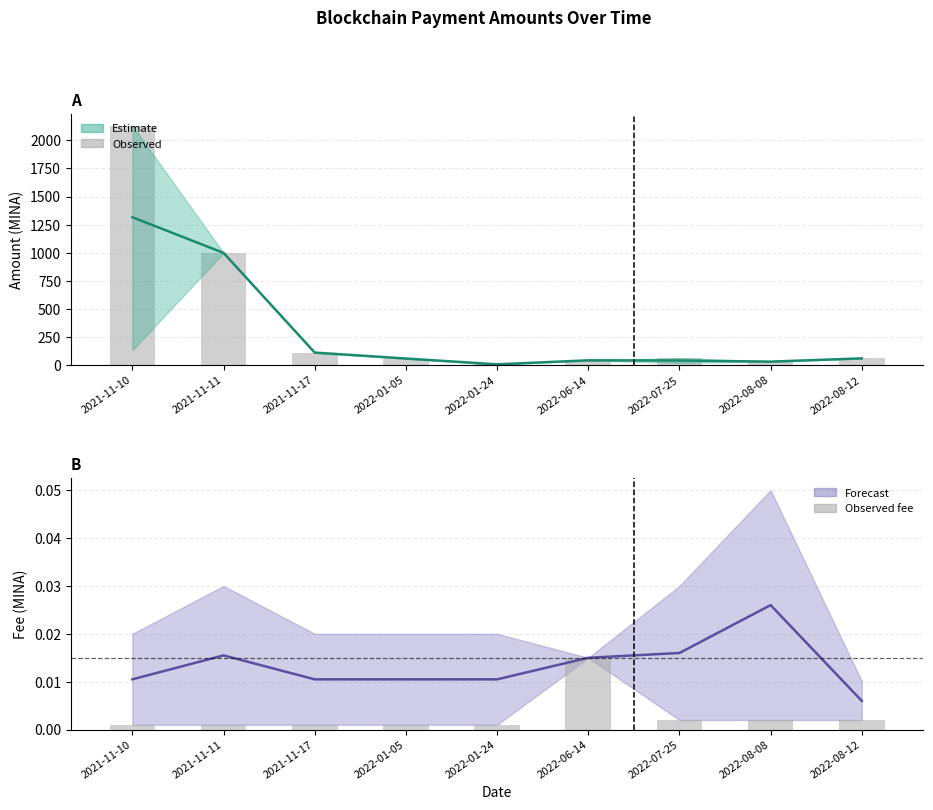

Are the bars horizontal?

No